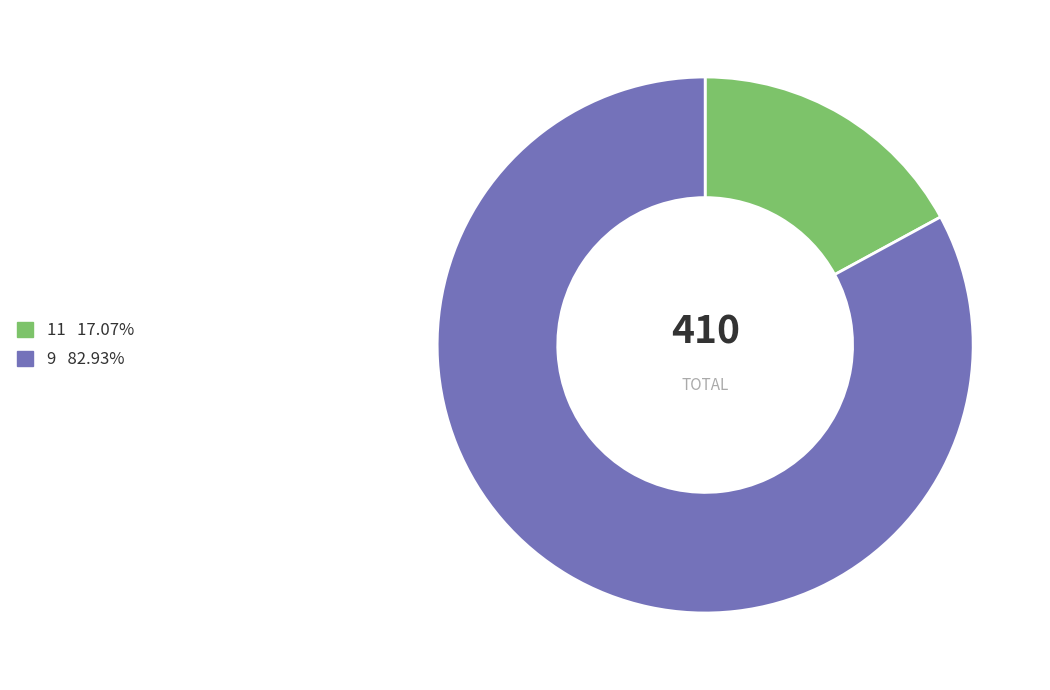

Count the number of slices in the pie.

2